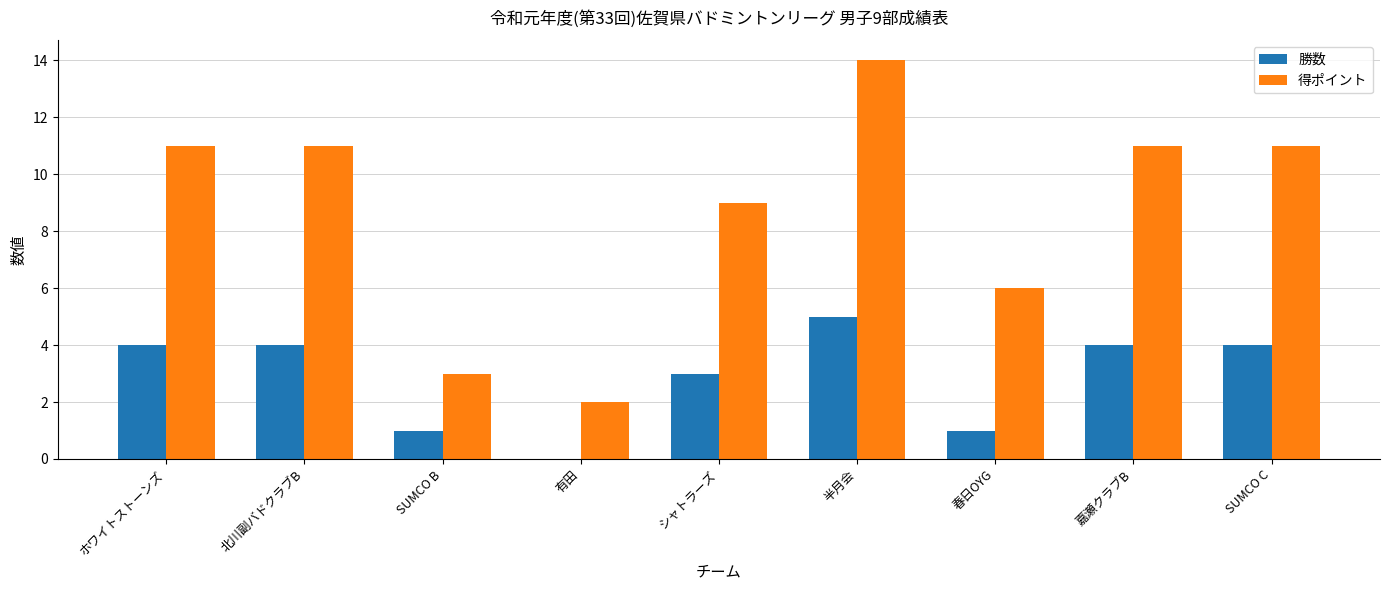

What is the sum of the 勝数 values at 北川副バドクラブB and シャトラーズ?

7